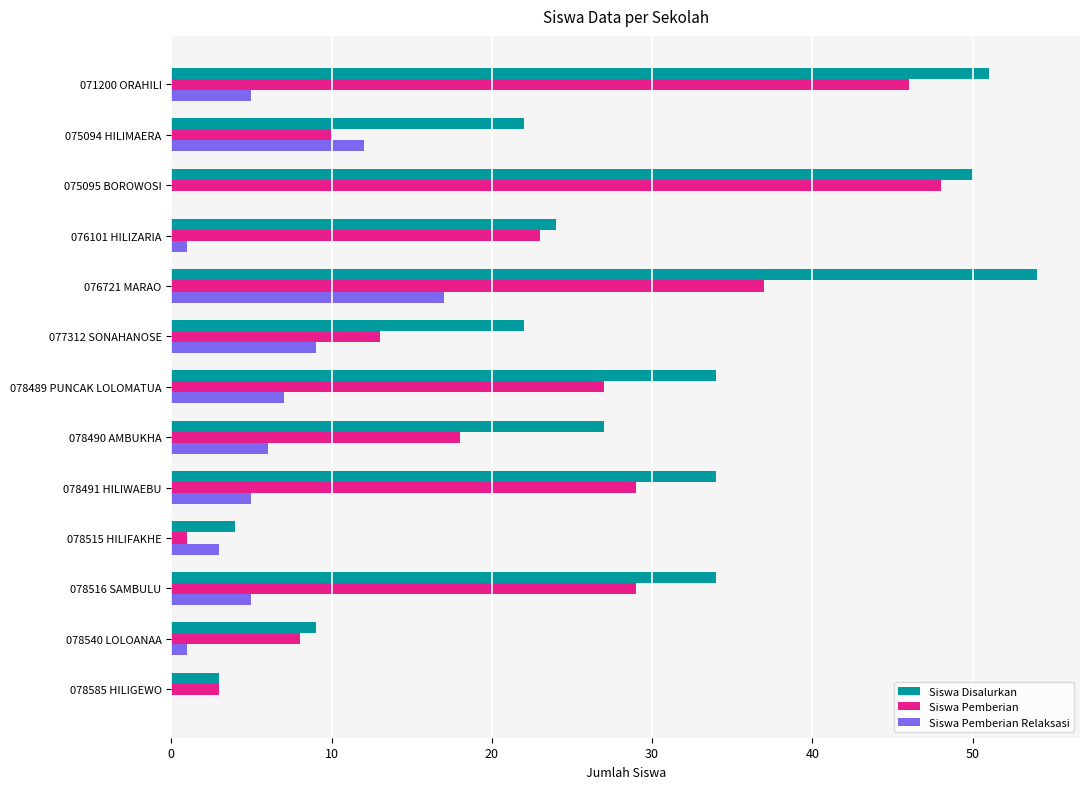

Is it true that Siswa Disalurkan equals 38 at 075094 HILIMAERA?

False